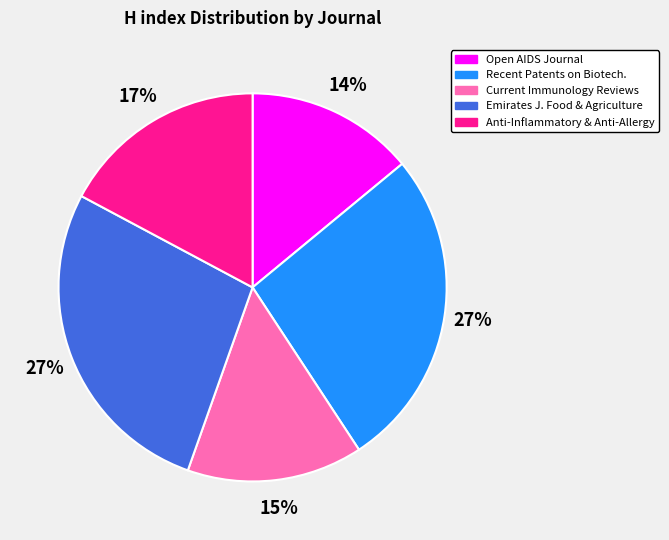

Is there a majority slice in this chart?

No